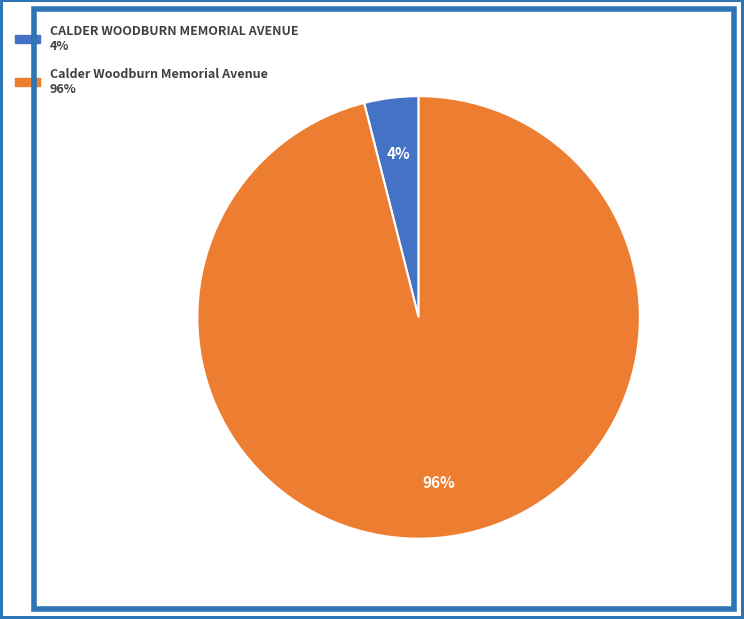

What is the majority slice?

Calder Woodburn Memorial Avenue